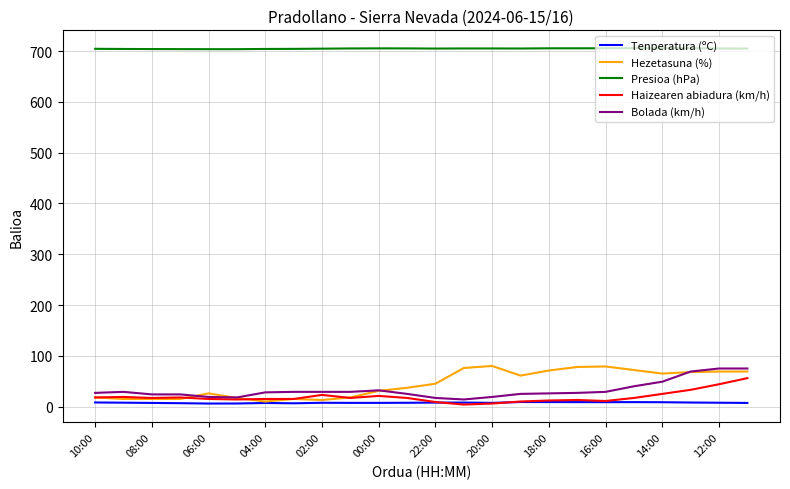

What is the greatest value displayed?

705.7